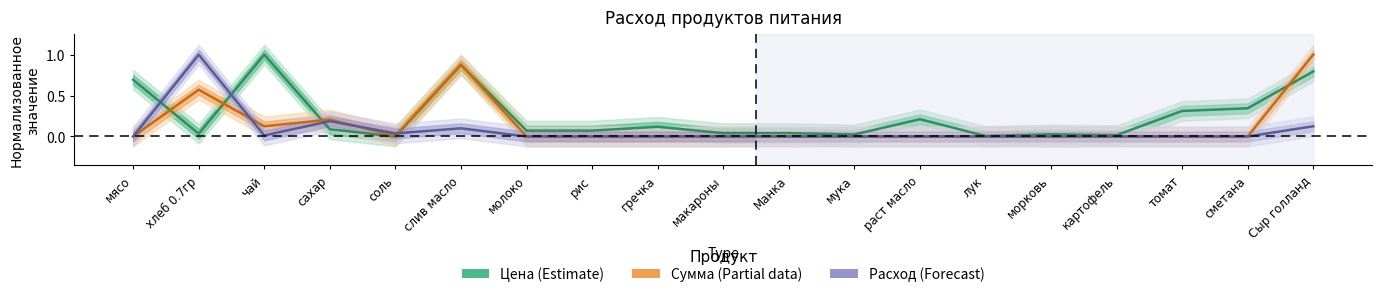

The Сумма series shows 0.0 at Манка. True or false?

True